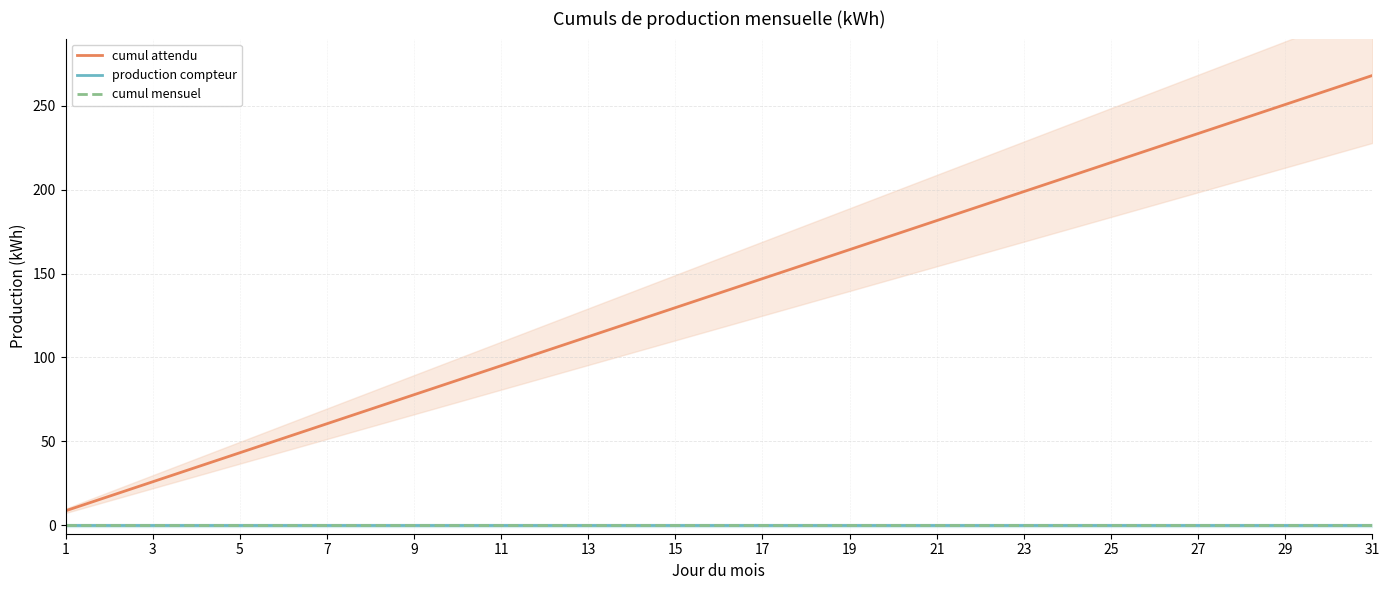

What are all the series names shown in the legend?

cumul attendu, production compteur, cumul mensuel